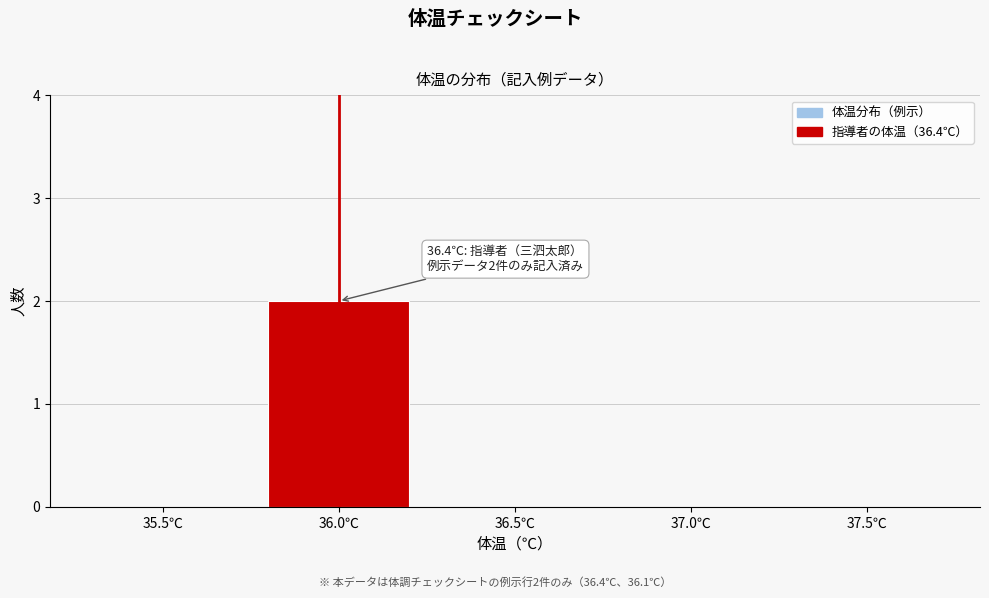

Reading left to right, transcribe all the data shown in this chart.

35.5℃=0	36.0℃=2	36.5℃=0	37.0℃=0	37.5℃=0